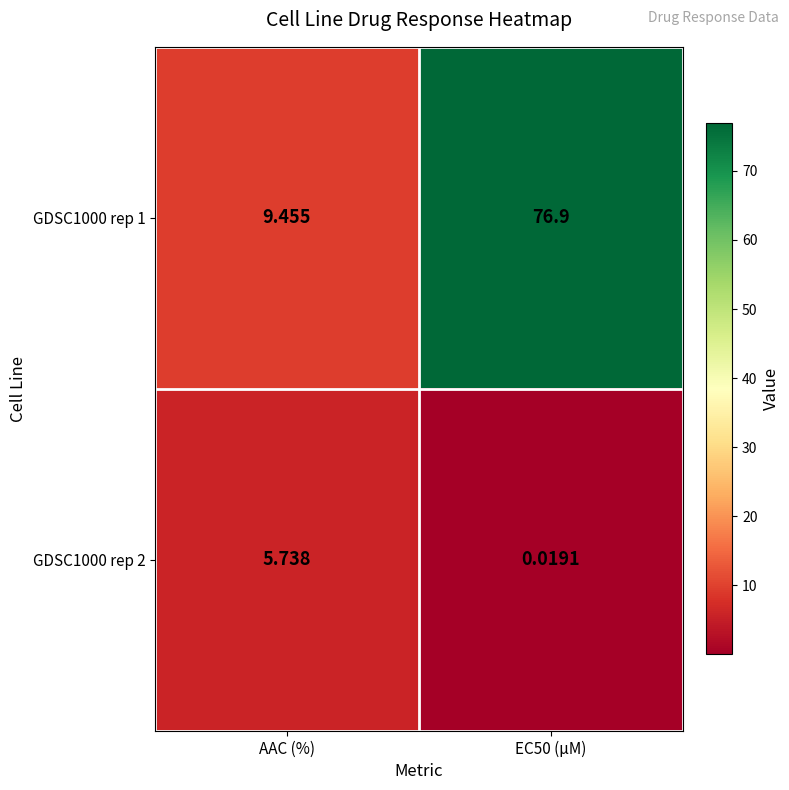

At which label does GDSC1000 rep 2 first exceed 5?

AAC (%)